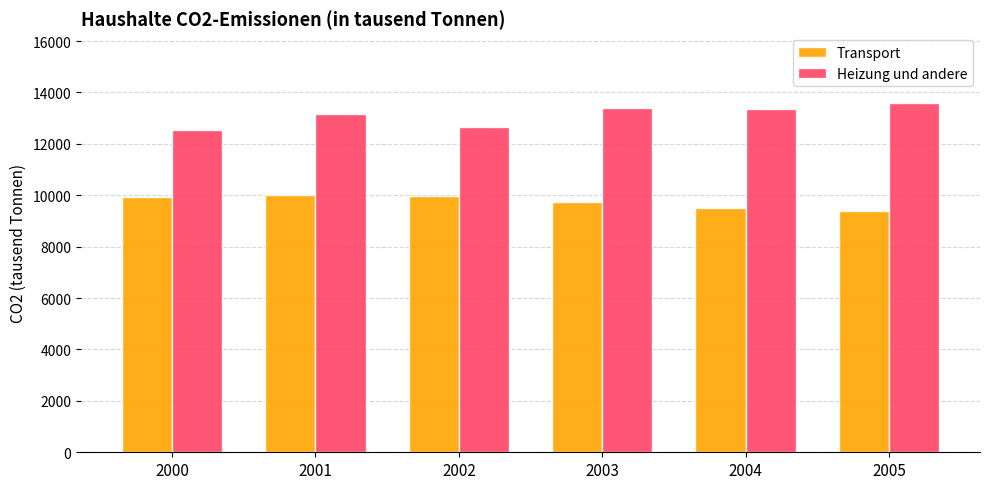

What is the difference between the highest and lowest values at 2001?

3152.9